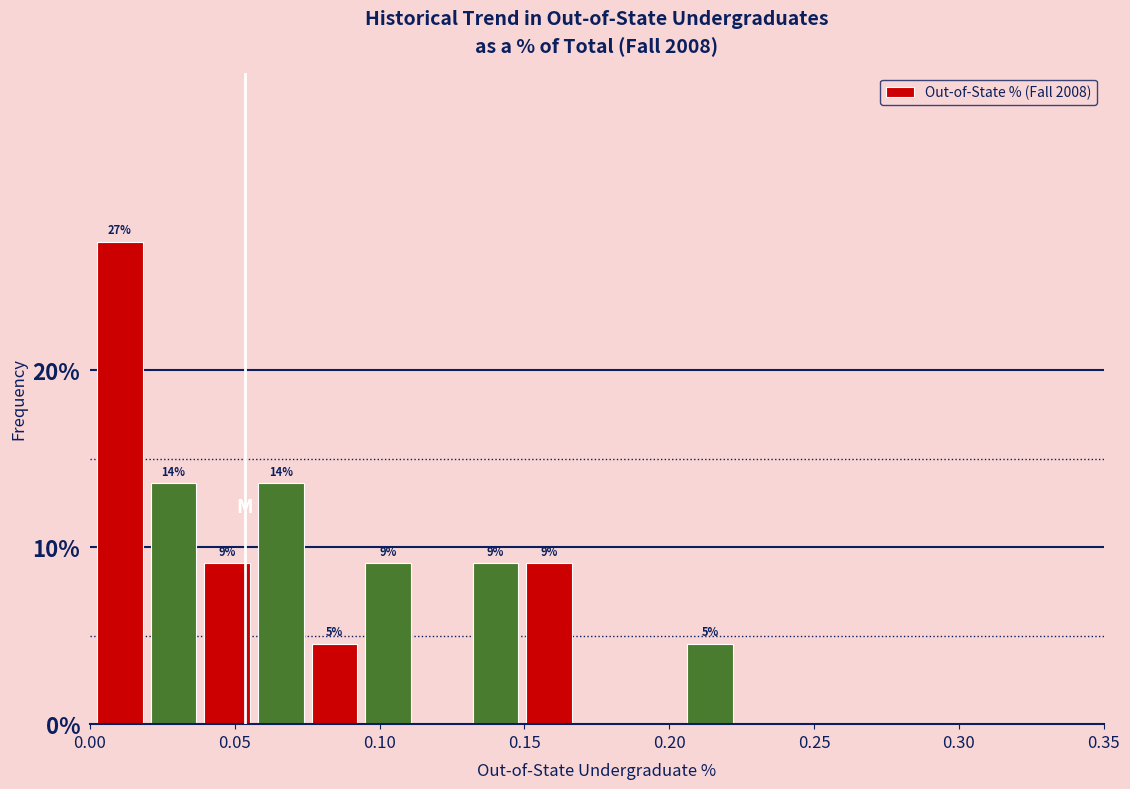

Around what value on the x-axis is the tallest bar? Give the approximate position of its centre, as read against the axis.

0.010